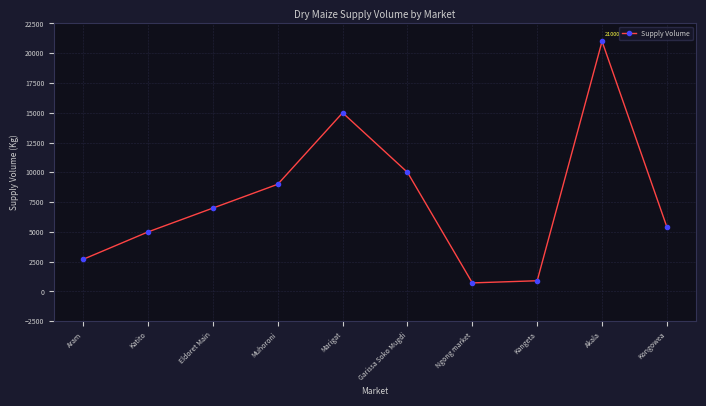

Reading right to left, transcribe all the data shown in this chart.

Kongowea=5400	Akala=21000	Kangeta=900	Ngong market=720	Garissa Soko Mugdi=10000	Marigat=15000	Muhoroni=9000	Eldoret Main=7000	Katito=5000	Aram=2700